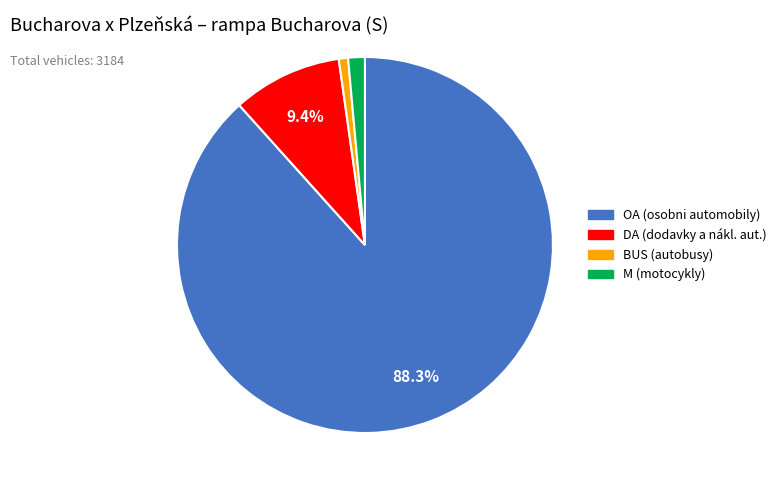

Approximately how many times larger is the value at OA (osobni automobily) compared to DA (dodavky a nákl. aut.)?

9.4